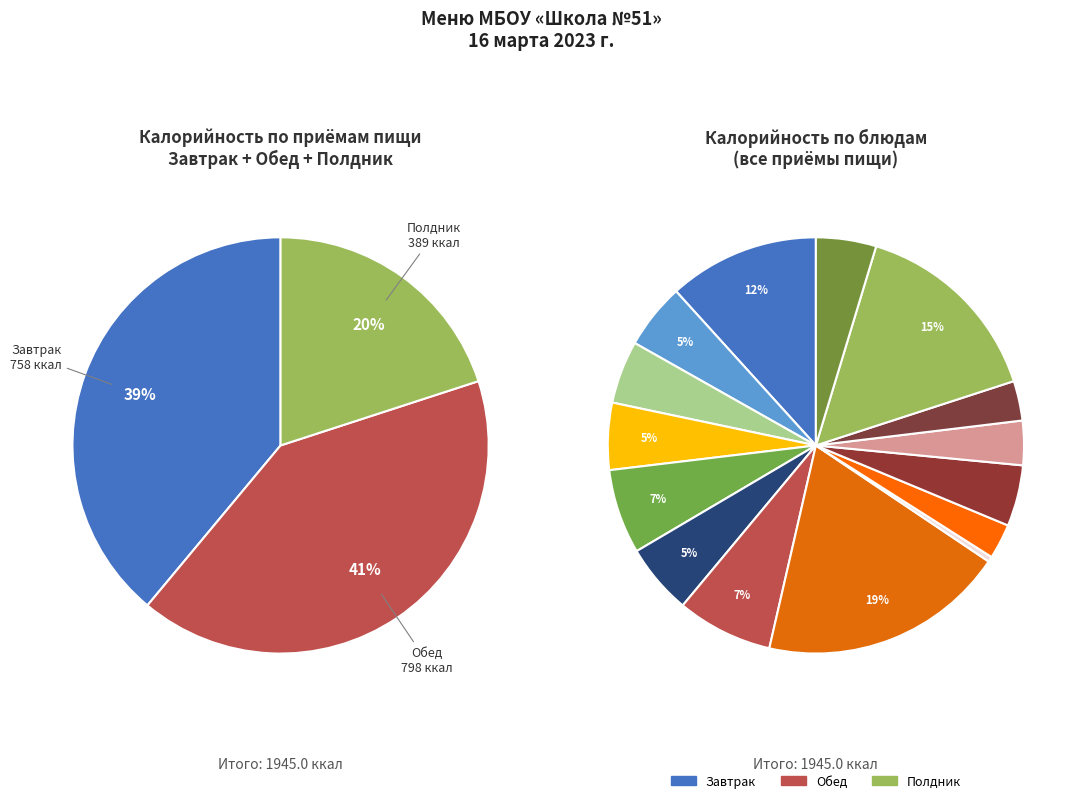

Count the number of slices in the pie.

15